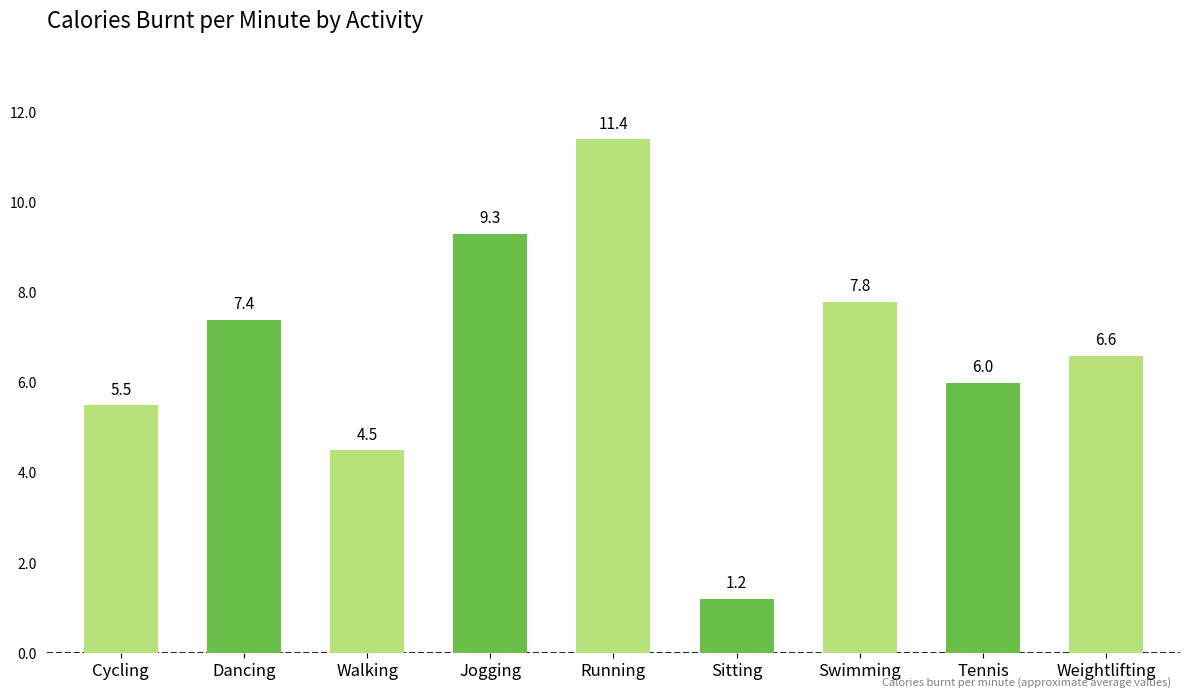

What is the difference between the maximum and minimum values?

10.2